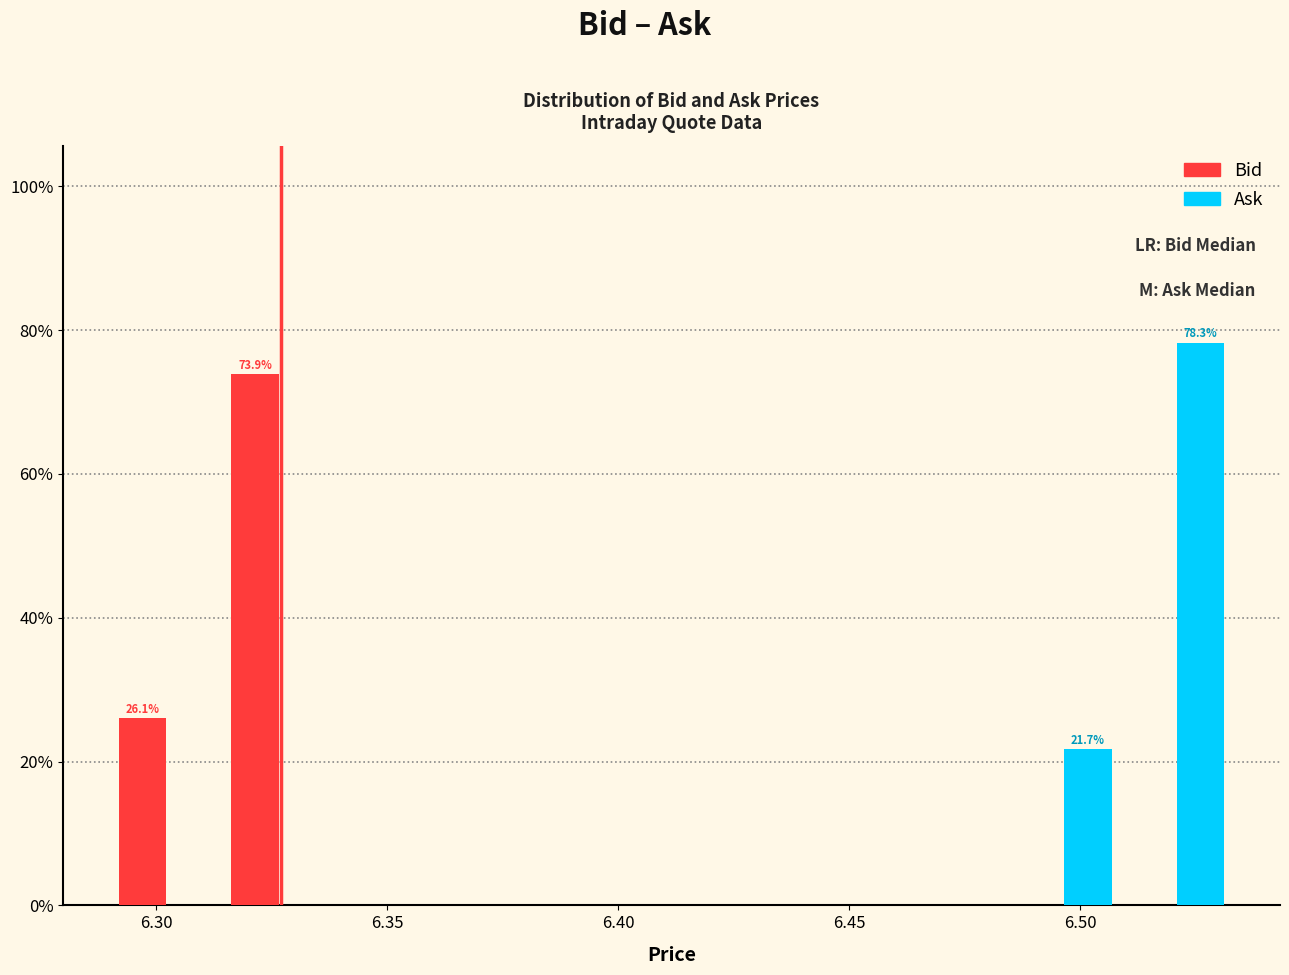

In the Ask series, which range on the x-axis has the tallest bar?

6.510 to 6.535